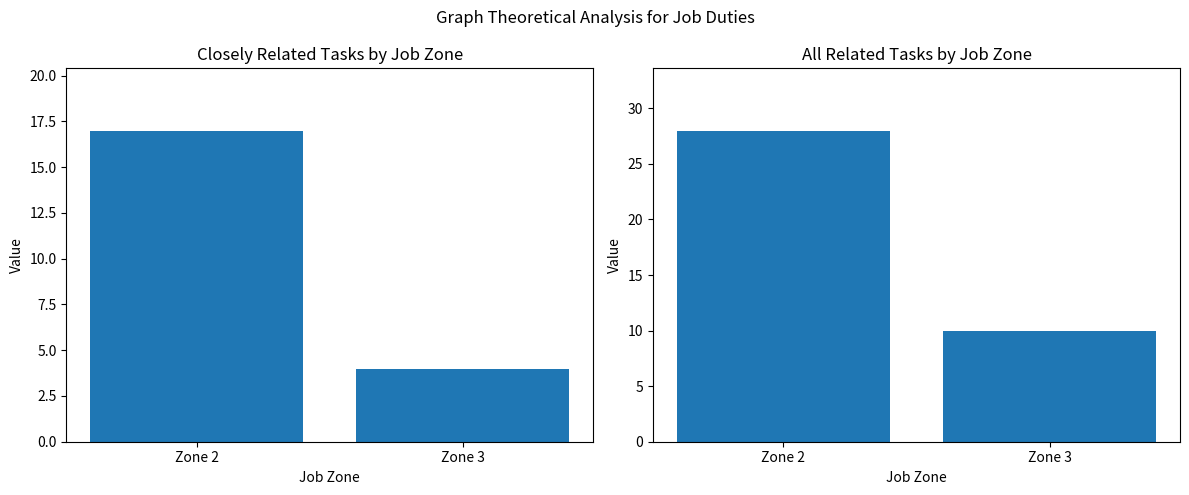

At Zone 3, list the series in order from largest to smallest.

All Related Tasks, Closely Related Tasks